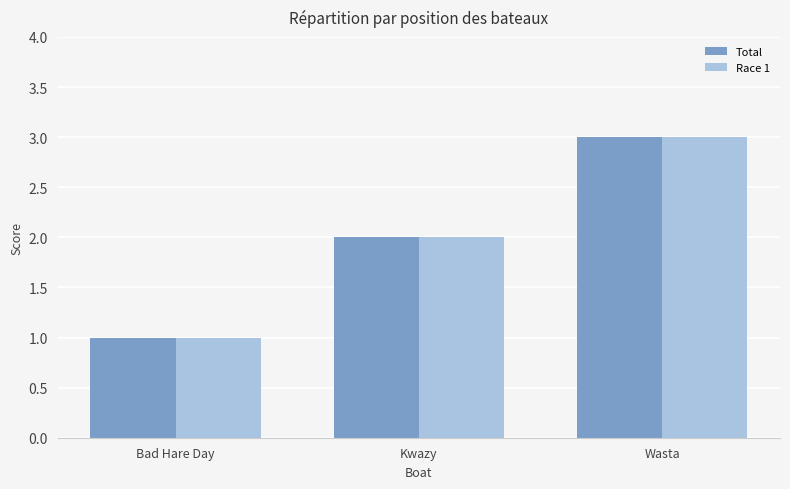

Reading right to left, what are all the values shown in this chart?

Total: 3	2	1
Race 1: 3	2	1